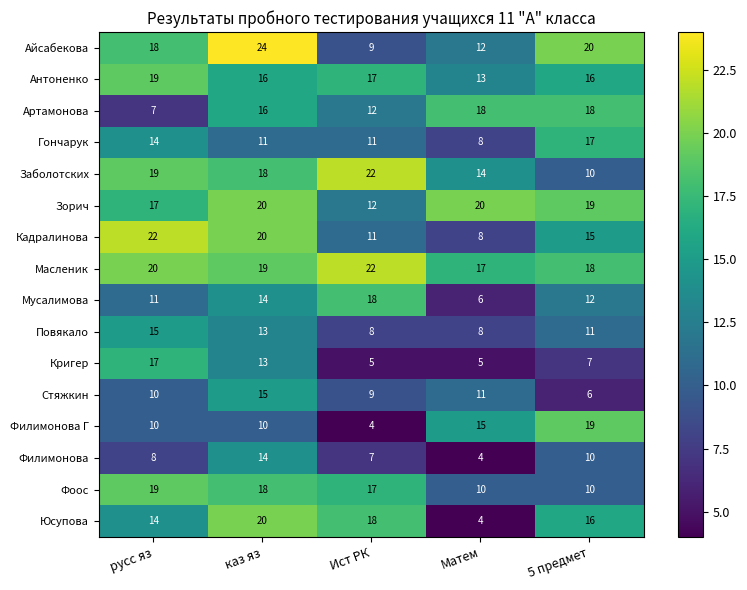

What is the spread (max minus min) of values at Ист РК?

18